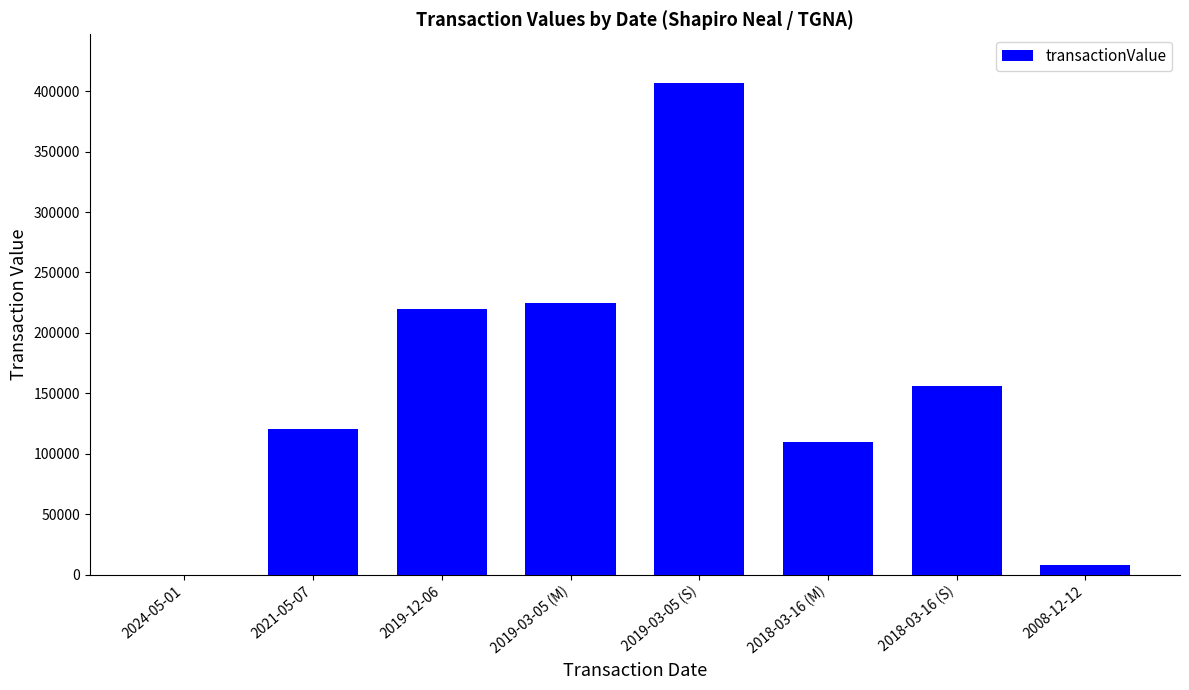

Where is the data nearest to the value 203226?

2019-12-06